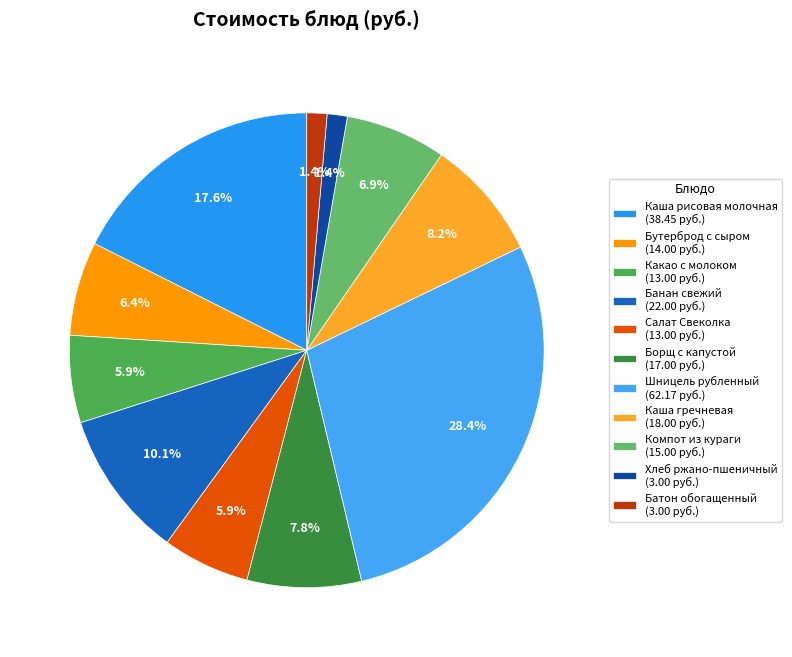

Do Шницель рубленный and Борщ с капустой together represent more than half of the pie?

No